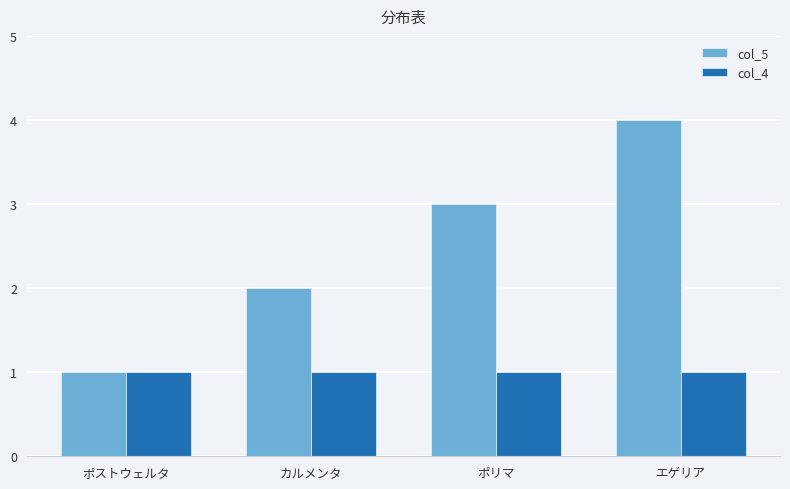

Which series has the largest total across all categories?

col_5